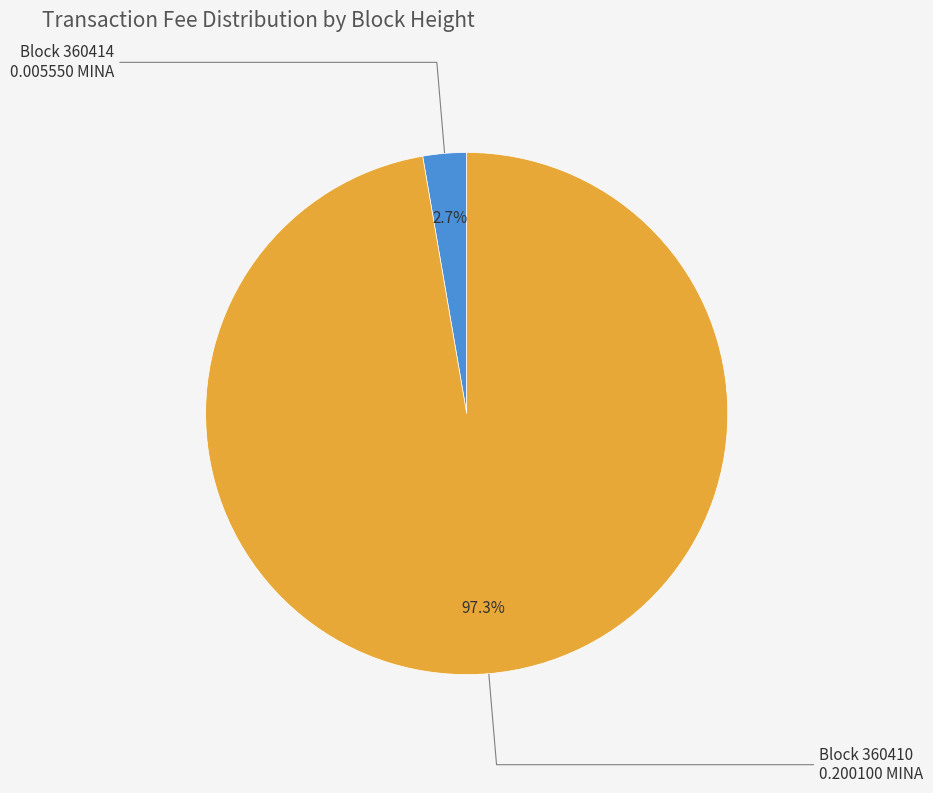

Does any single category account for the majority?

Yes